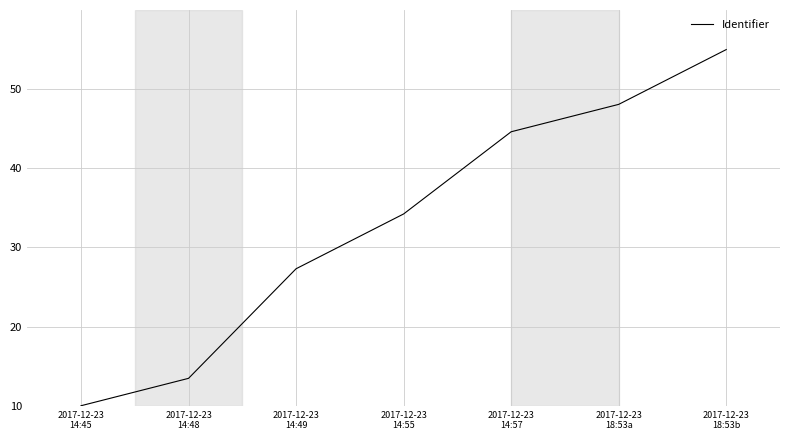

What is the average value?

33.2